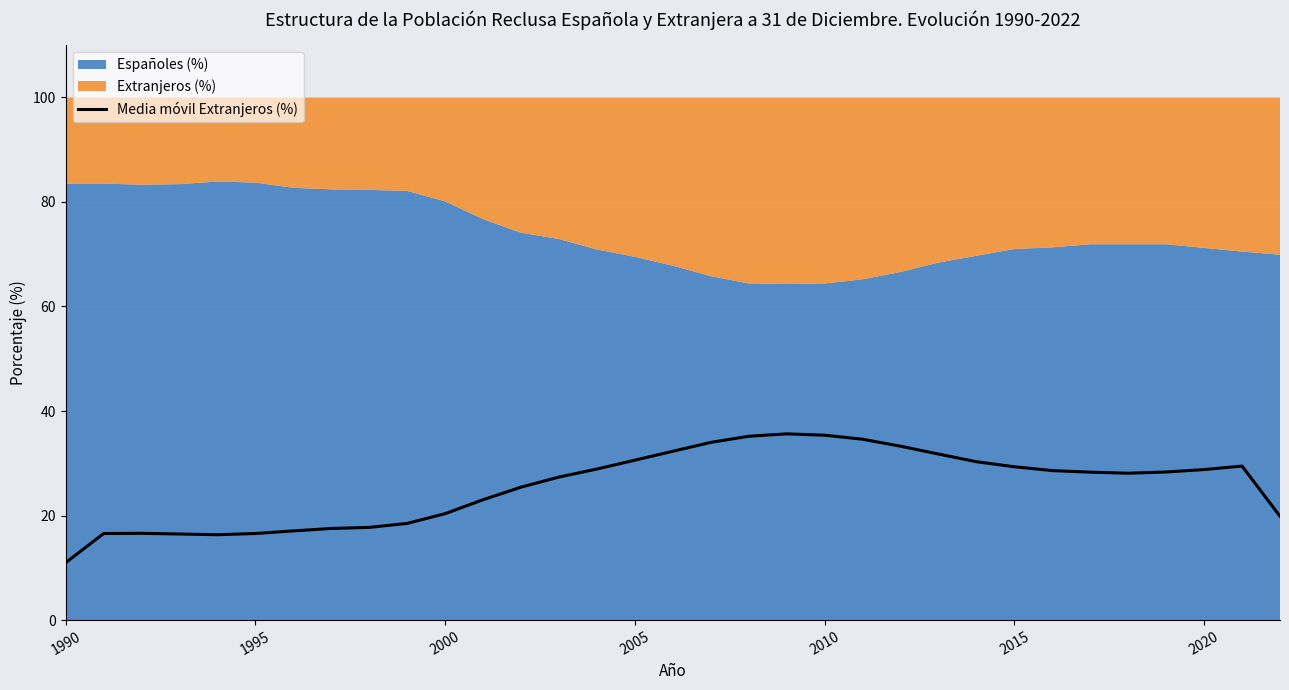

Which category has the lowest value in the Media móvil Extranjeros (%) series?

1990